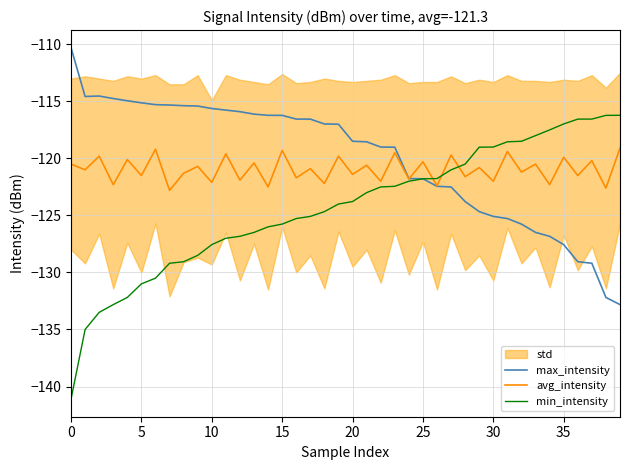

What is the lowest value of the avg_intensity series?

-122.8